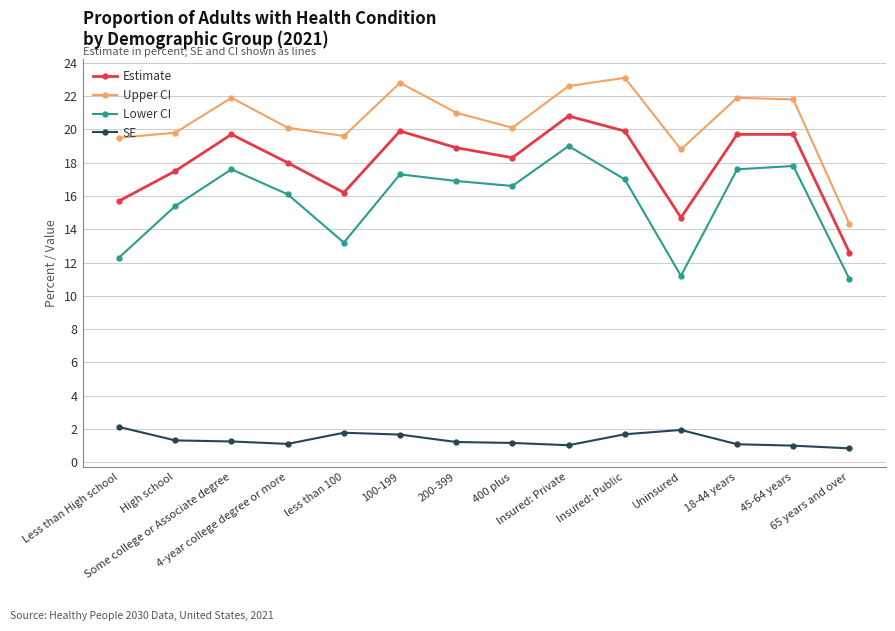

What is the difference between the second highest and minimum values in the Estimate series?

7.3